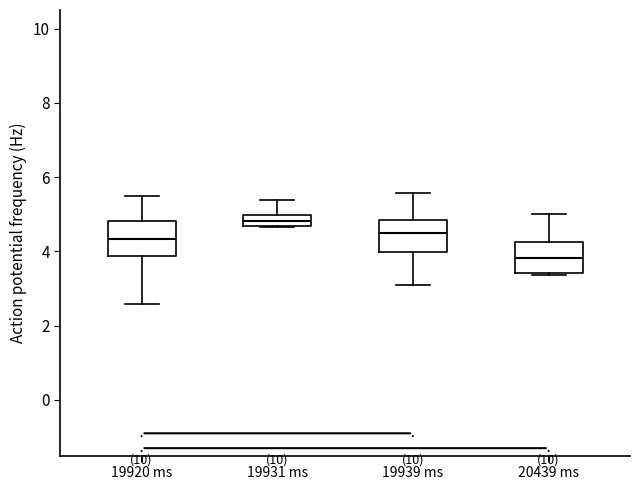

Which box has the highest median line?

19931 ms